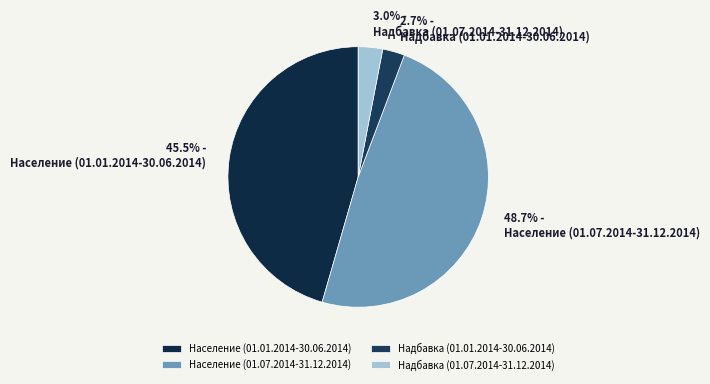

Count the number of slices in the pie.

4